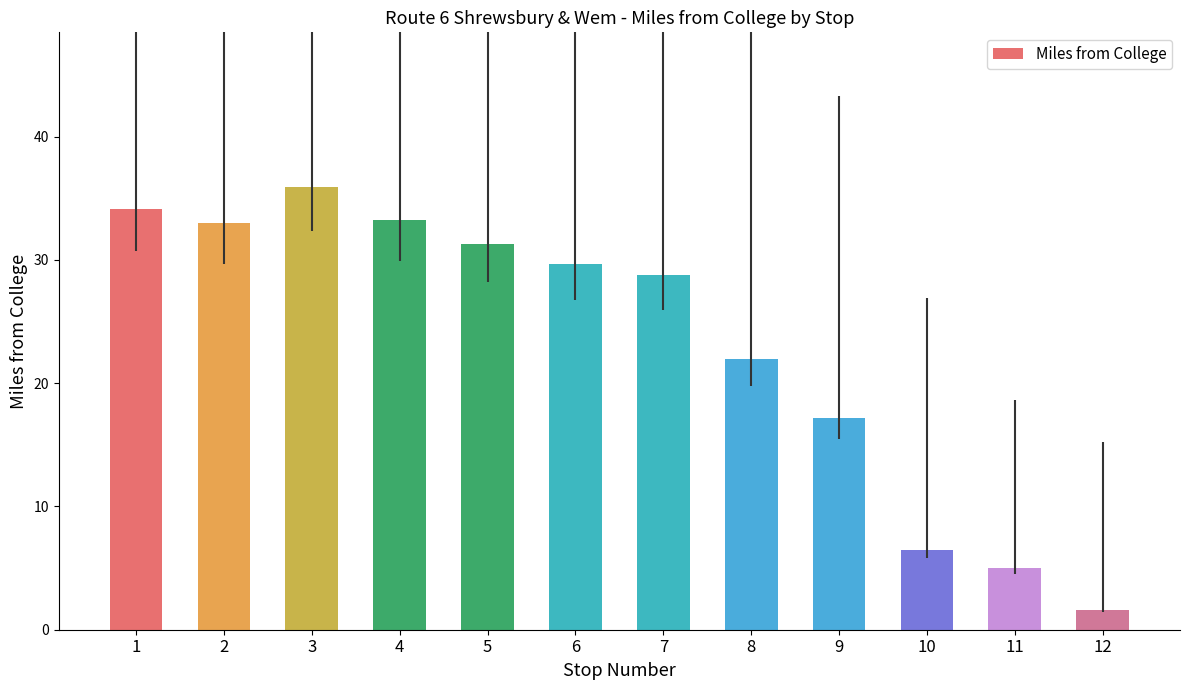

How many values exceed 29?

6